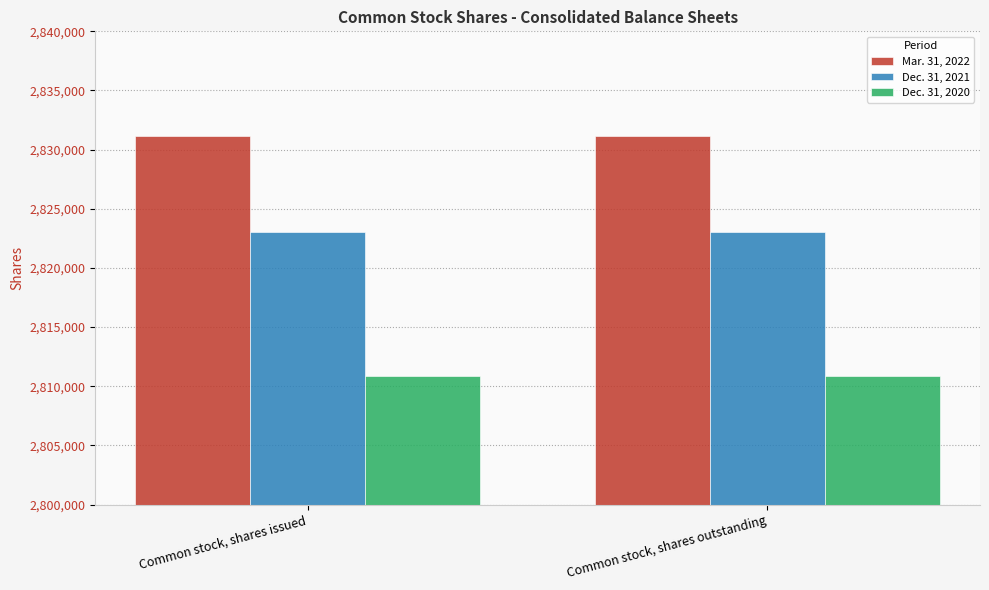

Rank the series by their average value, from lowest to highest.

Dec. 31, 2020, Dec. 31, 2021, Mar. 31, 2022